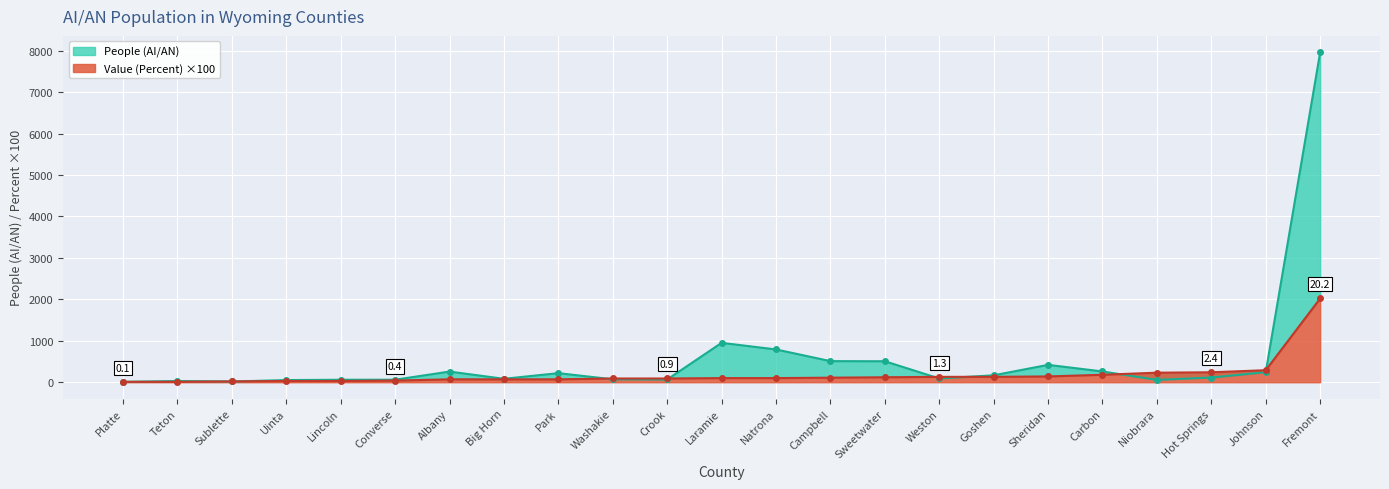

Where do People (AI/AN) line and Value (Percent) ×100 line first cross each other?

Platte and Teton